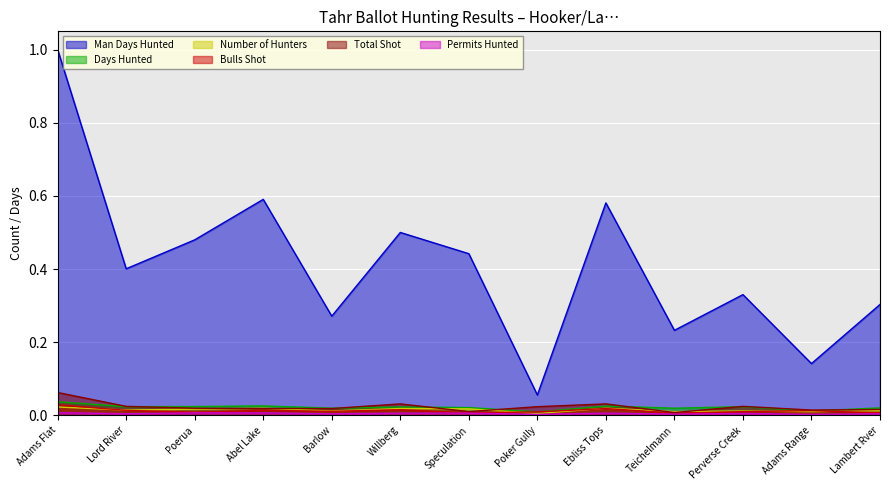

What are all the series names shown in the legend?

Man Days Hunted, Days Hunted, Number of Hunters, Bulls Shot, Total Shot, Permits Hunted